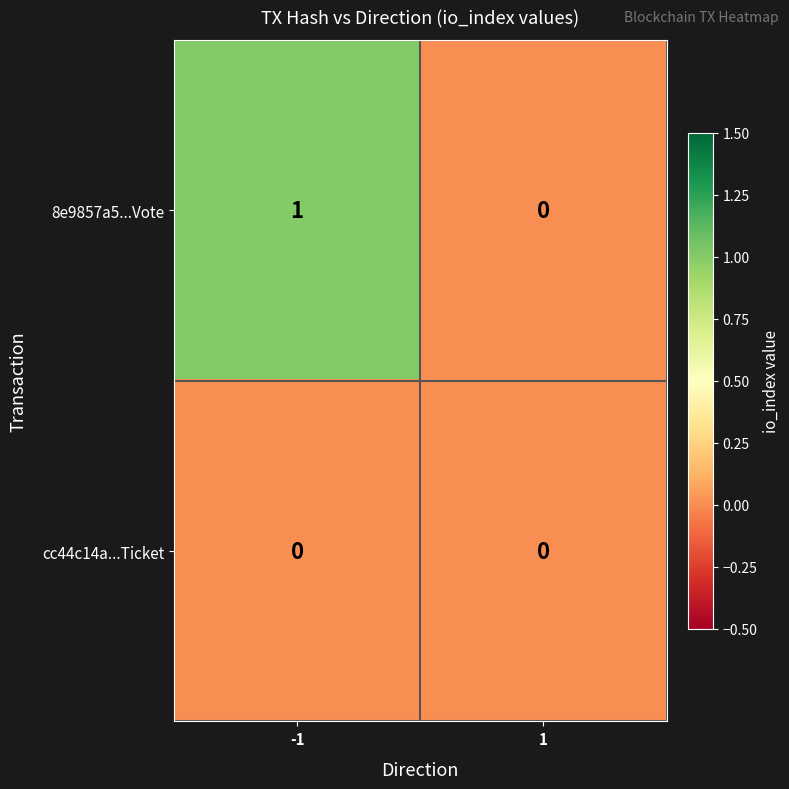

Which series has the largest total across all categories?

8e9857a5...Vote